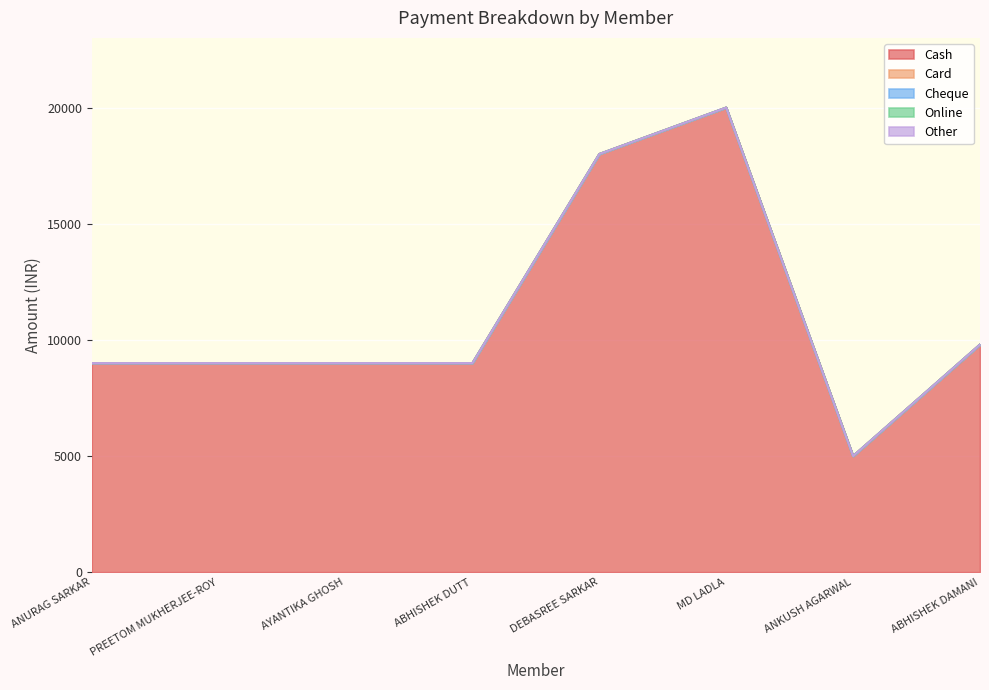

How many lines are shown in the chart?

5